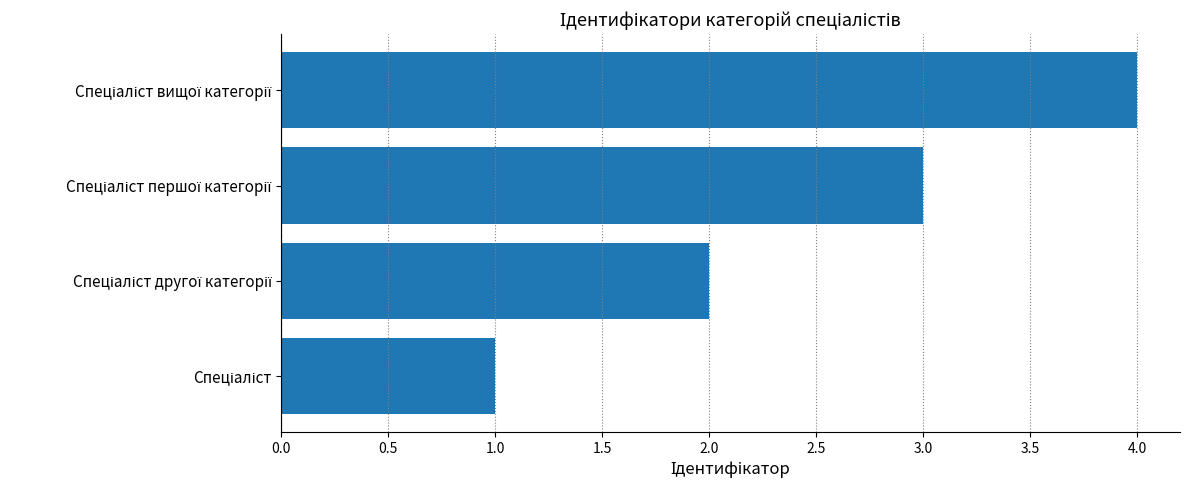

What is the difference between the maximum and minimum values?

3